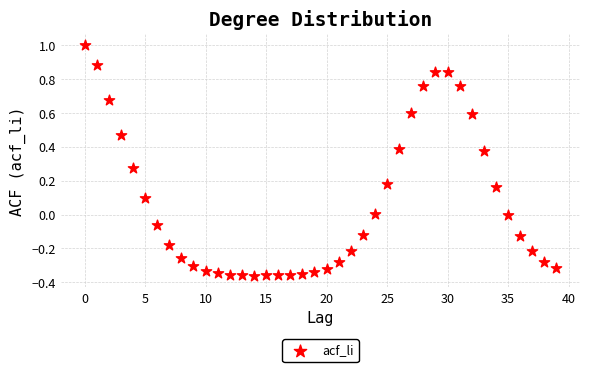

What is the range of Y values (max minus min)?

1.4